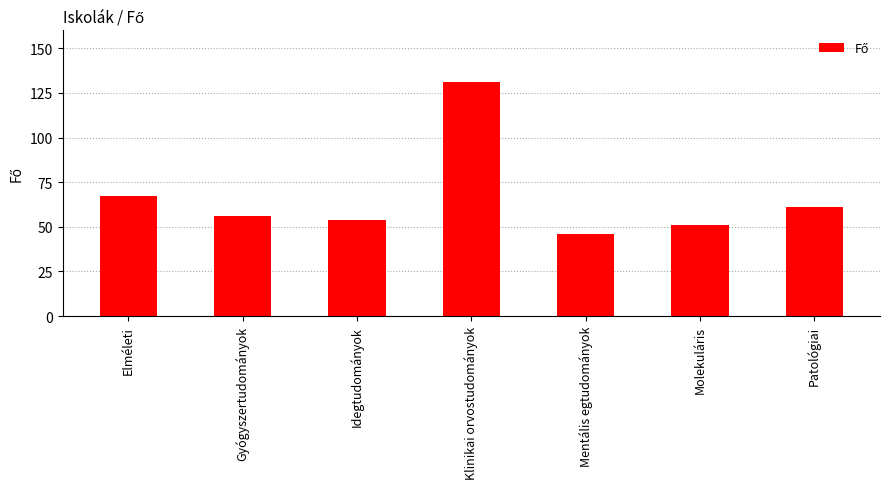

Which has a higher value, Klinikai orvostudományok or Idegtudományok?

Klinikai orvostudományok